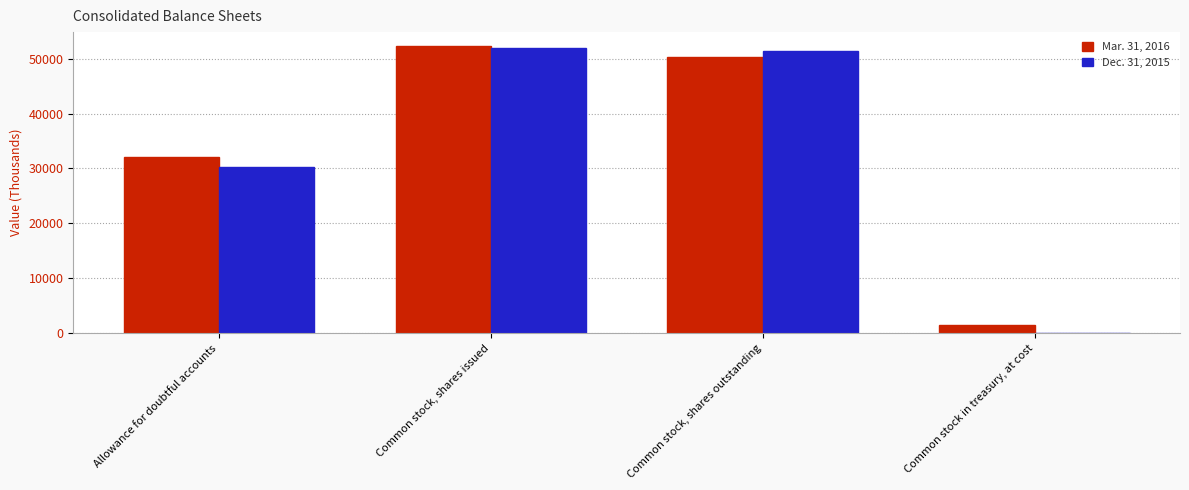

Reading left to right, transcribe all the data shown in this chart.

Mar. 31, 2016: 32098	52207	50205	1575
Dec. 31, 2015: 30308	51918	51370	123